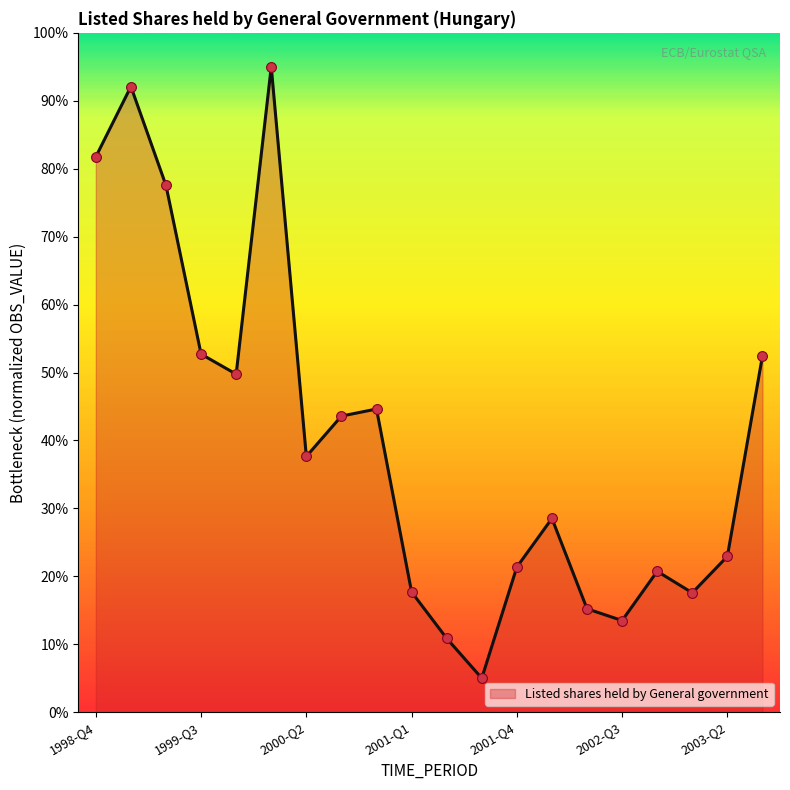

What is the maximum value shown in the chart?

95.0